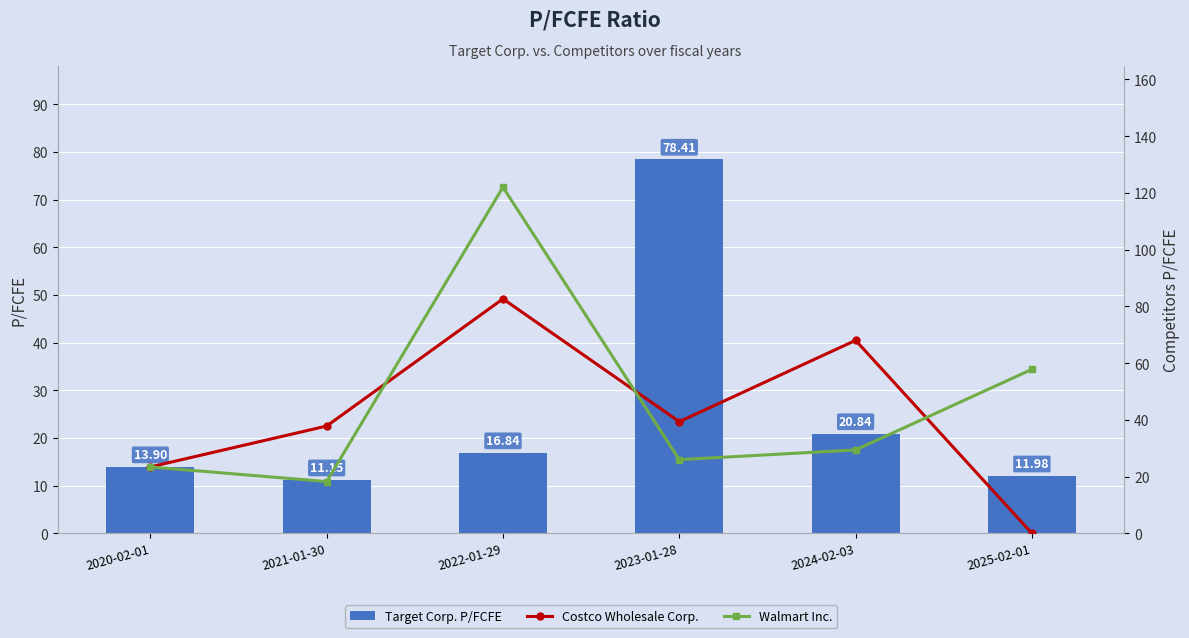

Rank the series by their maximum value, from lowest to highest.

Target Corp. P/FCFE, Costco Wholesale Corp., Walmart Inc.